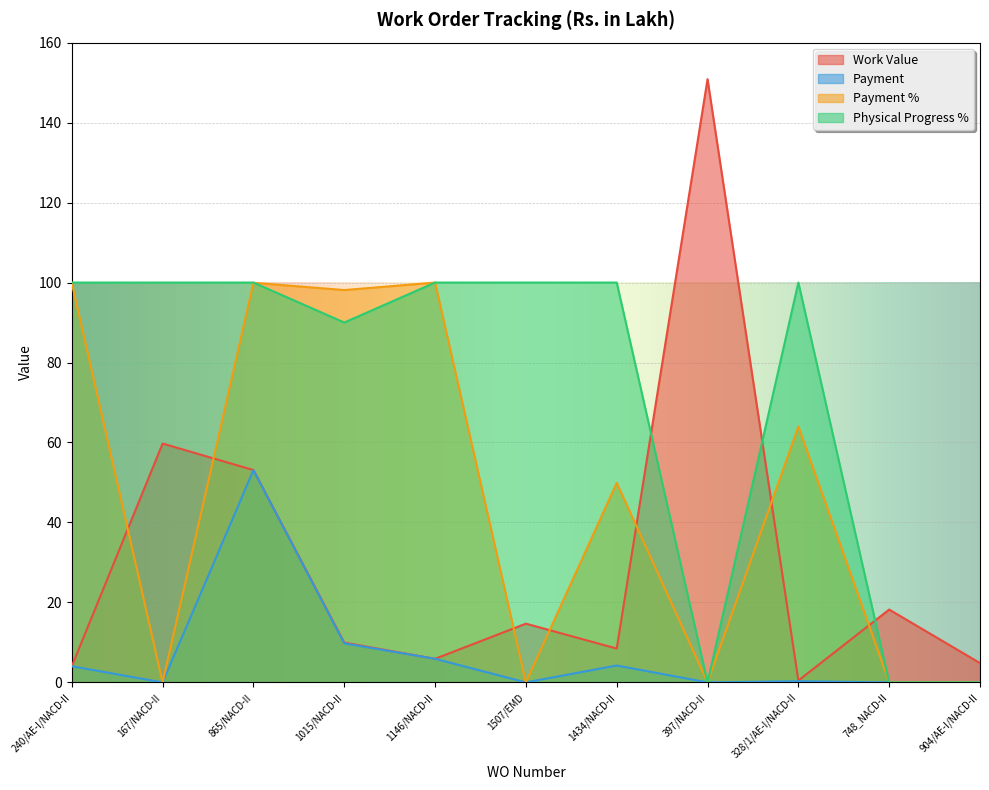

Is the value of Physical Progress % at 1015/NACD-II greater than the value of Payment at 1146/NACD-II?

Yes